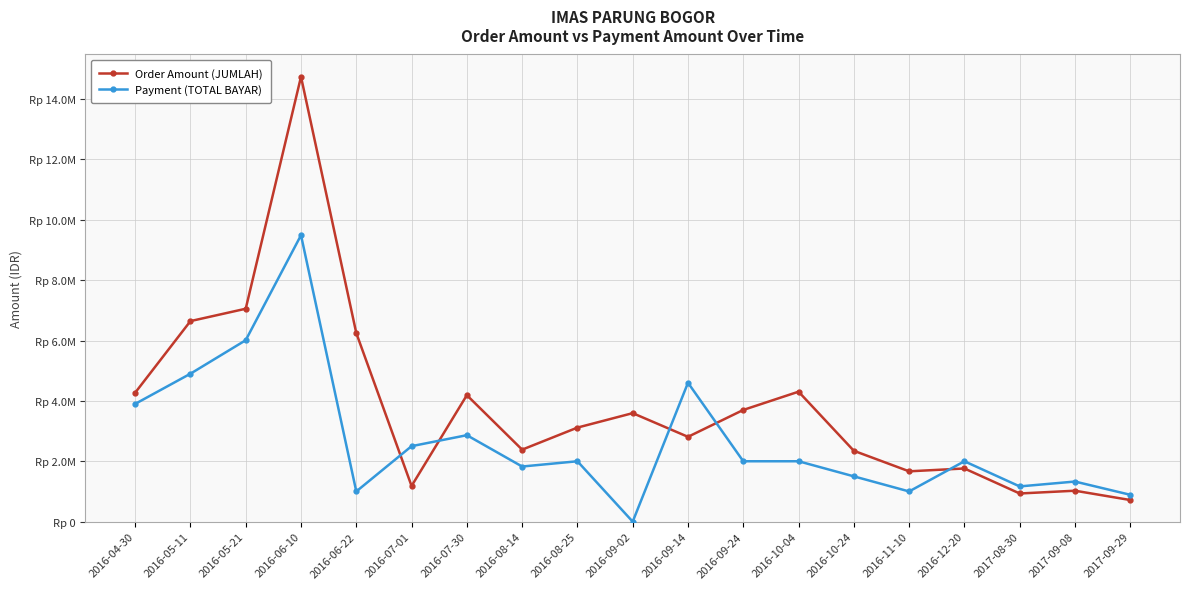

Rank the series by their maximum value, from lowest to highest.

Payment (TOTAL BAYAR), Order Amount (JUMLAH)